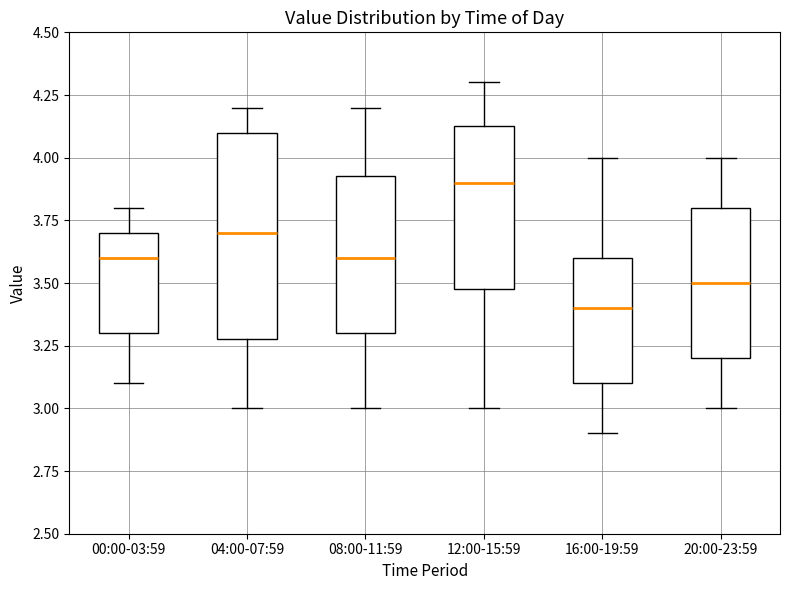

Which box is the tallest, from its lower edge to its upper edge?

04:00-07:59